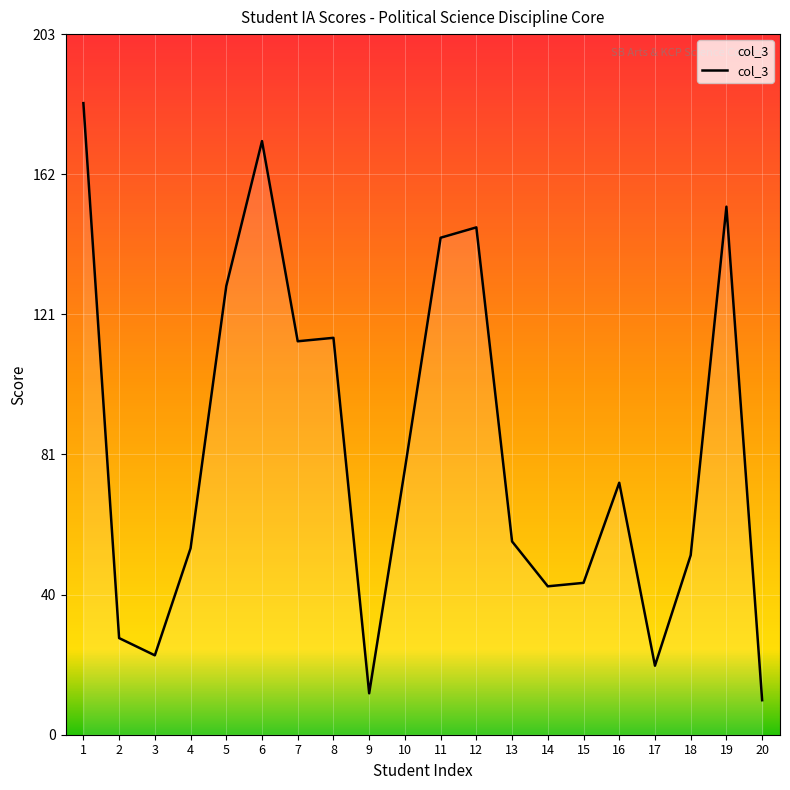

Read the value at 12, to the nearest 50.

150